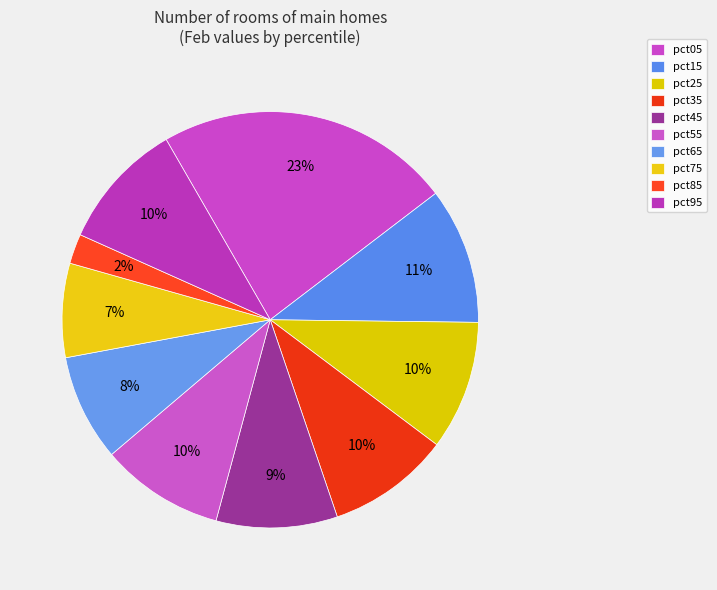

How many slices are in this pie chart?

10